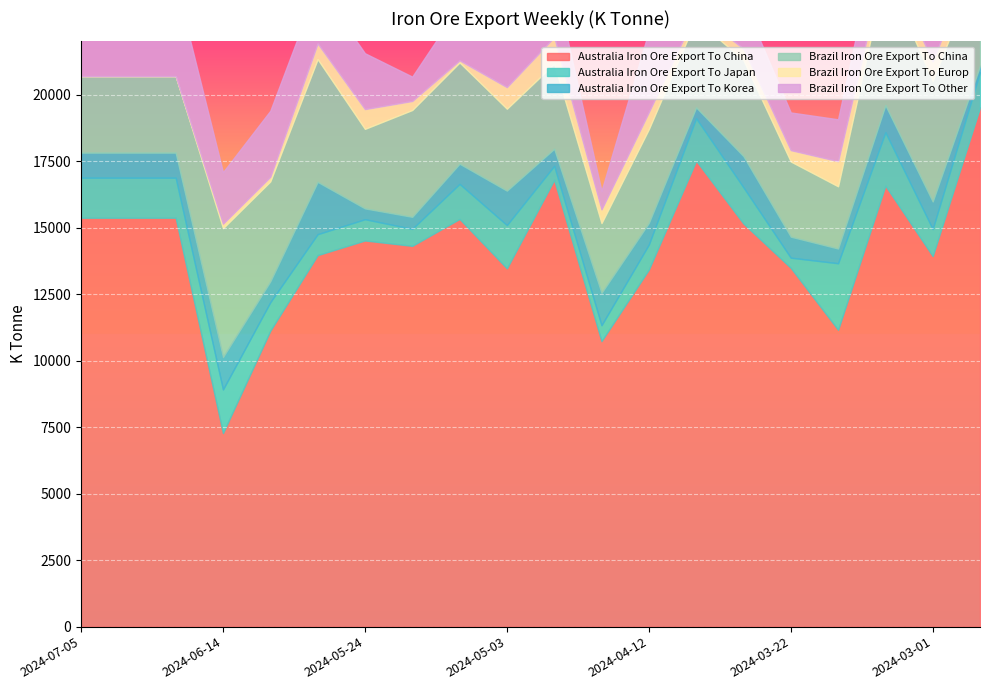

Rank the series at 2024-05-31 from highest to lowest value.

Australia Iron Ore Export To China, Brazil Iron Ore Export To China, Brazil Iron Ore Export To Other, Australia Iron Ore Export To Korea, Australia Iron Ore Export To Japan, Brazil Iron Ore Export To Europ